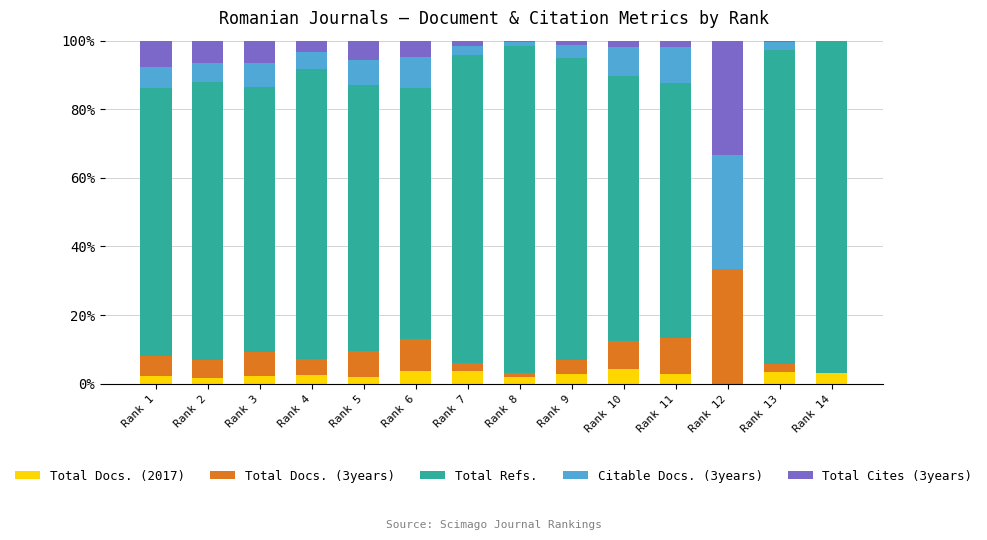

What is the total value across all series at Rank 3?

100.0